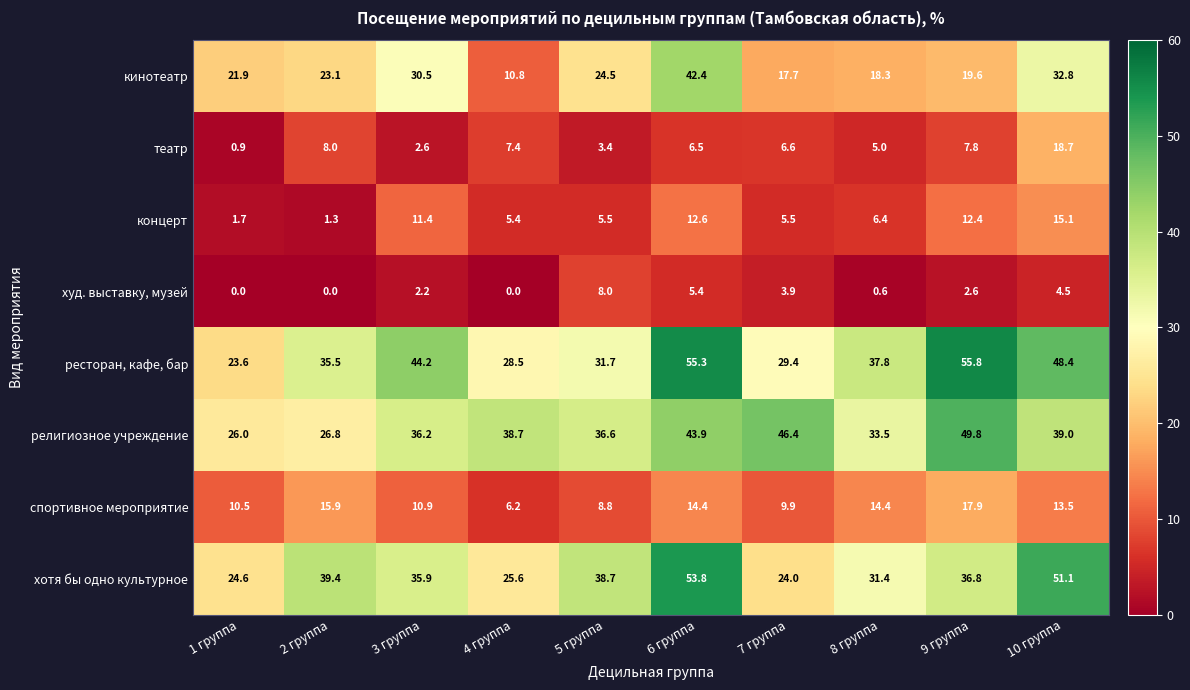

Which series has the largest range (max minus min)?

ресторан, кафе, бар